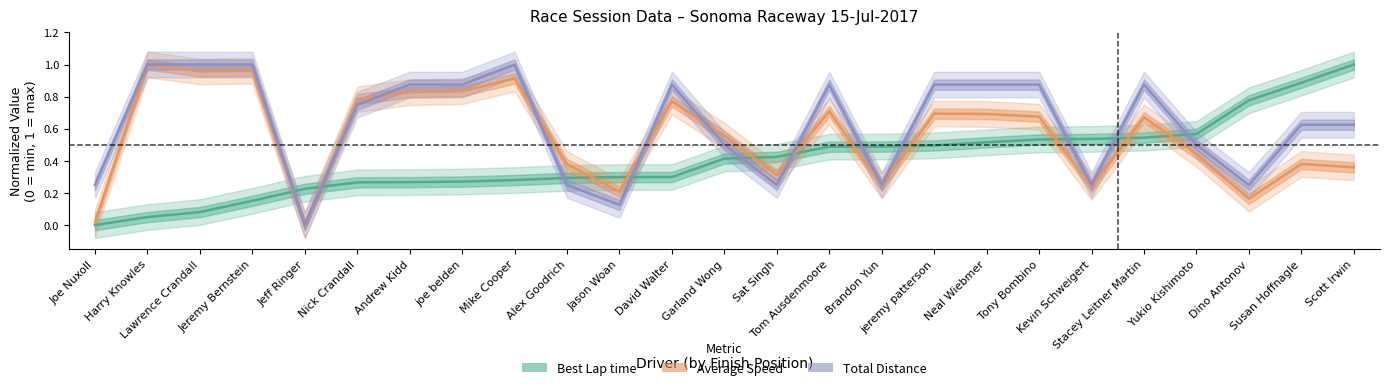

List the labels in order of Total Distance value, largest first.

Harry Knowles, Lawrence Crandall, Jeremy Bernstein, Mike Cooper, Andrew Kidd, joe belden, David Walter, Tom Ausdenmoore, jeremy patterson, Neal Wiebmer, Tony Bombino, Stacey Leitner Martin, Nick Crandall, Susan Hoffnagle, Scott Irwin, Garland Wong, Yukio Kishimoto, Joe Nuxoll, Alex Goodrich, Sat Singh, Brandon Yun, Kevin Schweigert, Dino Antonov, Jason Woan, Jeff Ringer